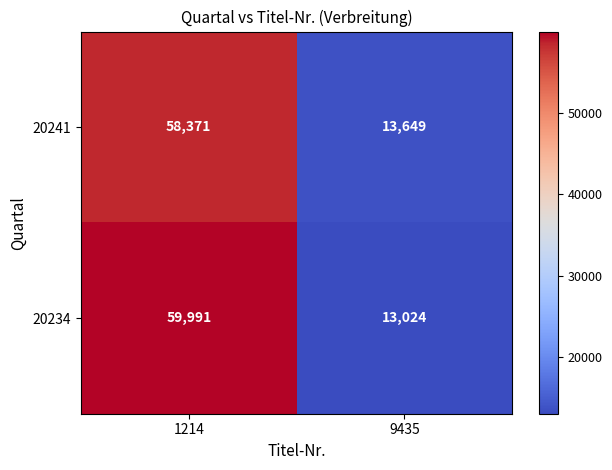

Which series has the largest total across all categories?

20234